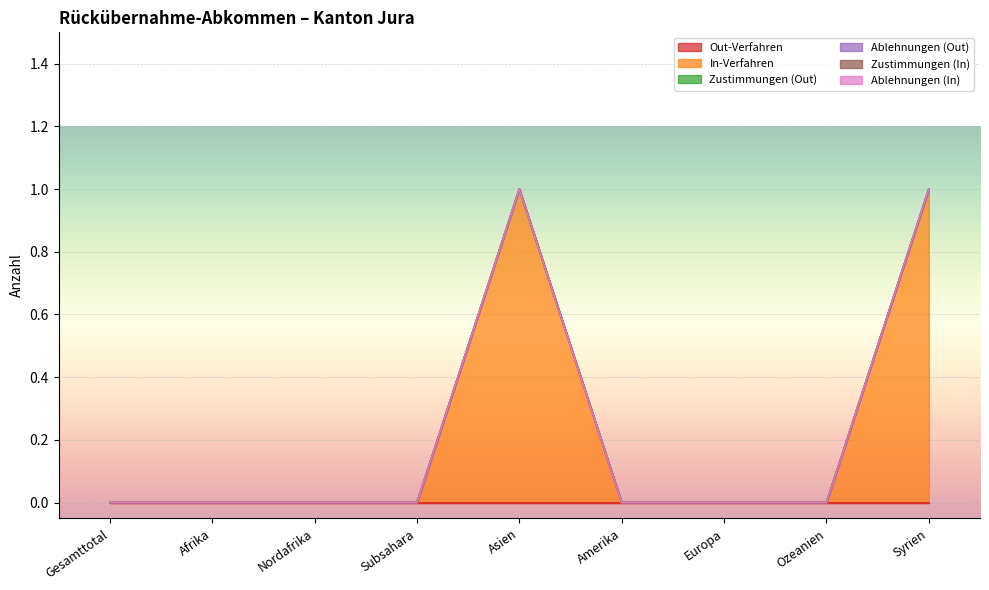

Is the value of Zustimmungen (Out) at Afrika greater than the value of Out-Verfahren at Nordafrika?

No